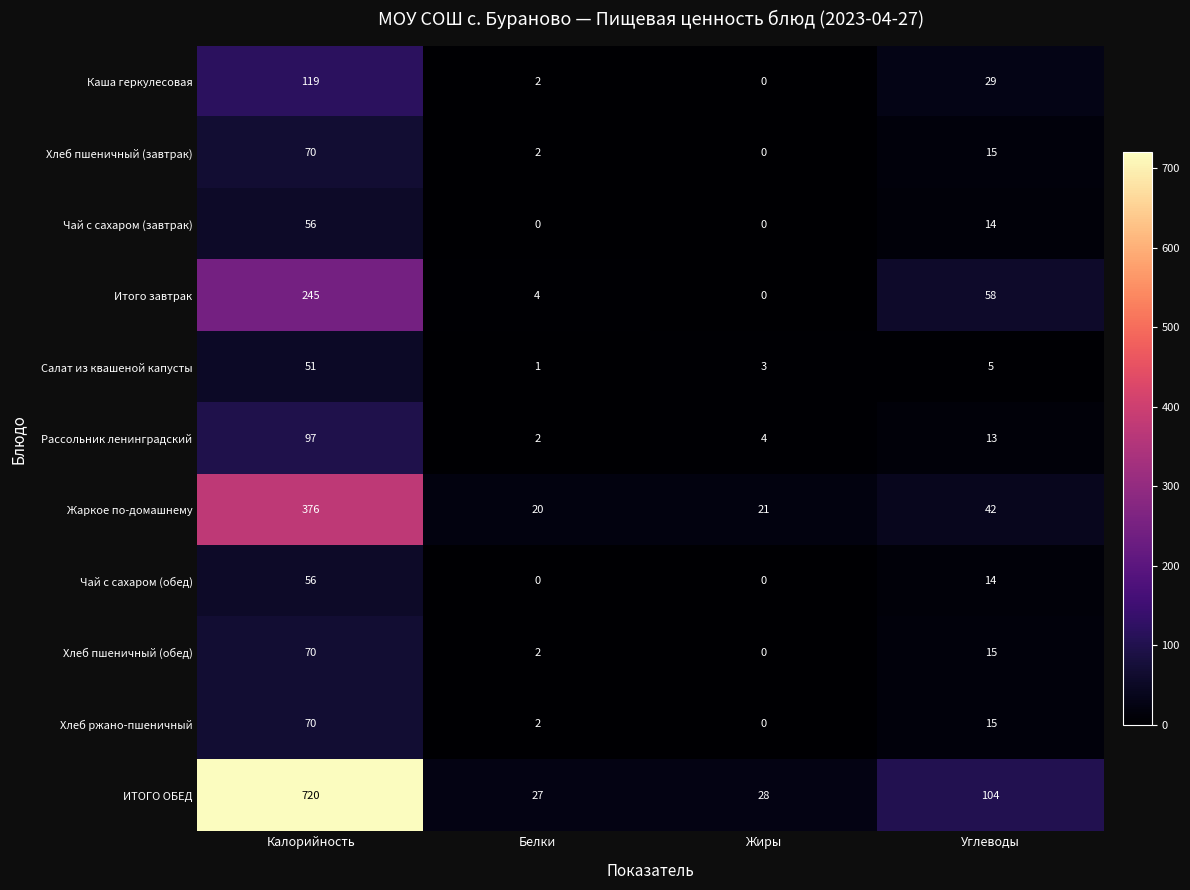

At which label is Хлеб пшеничный (обед) closest to 35?

Углеводы